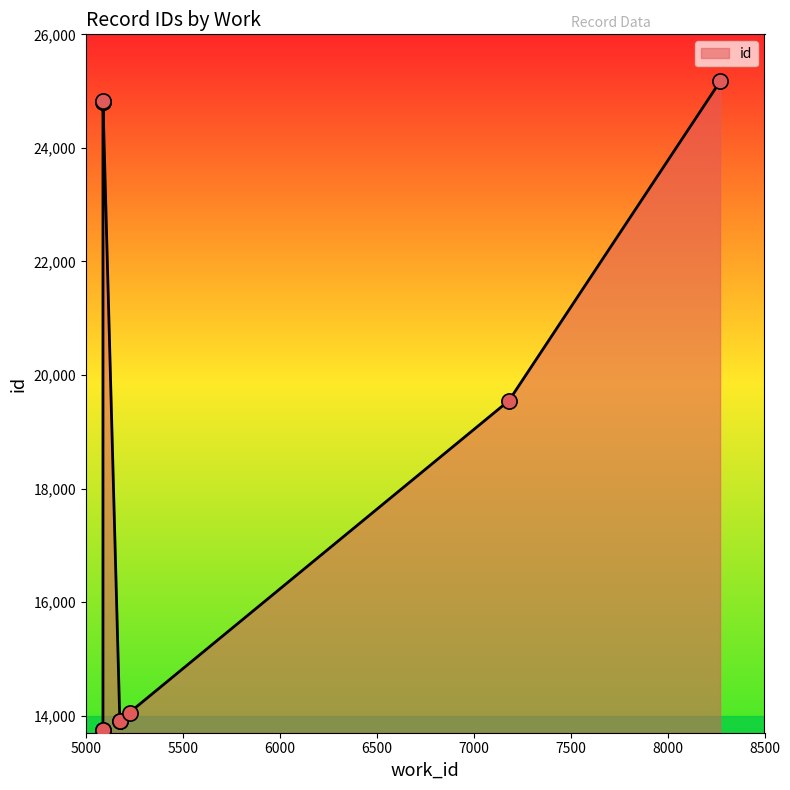

What is the change in value from 5225 to 5088?

+10760